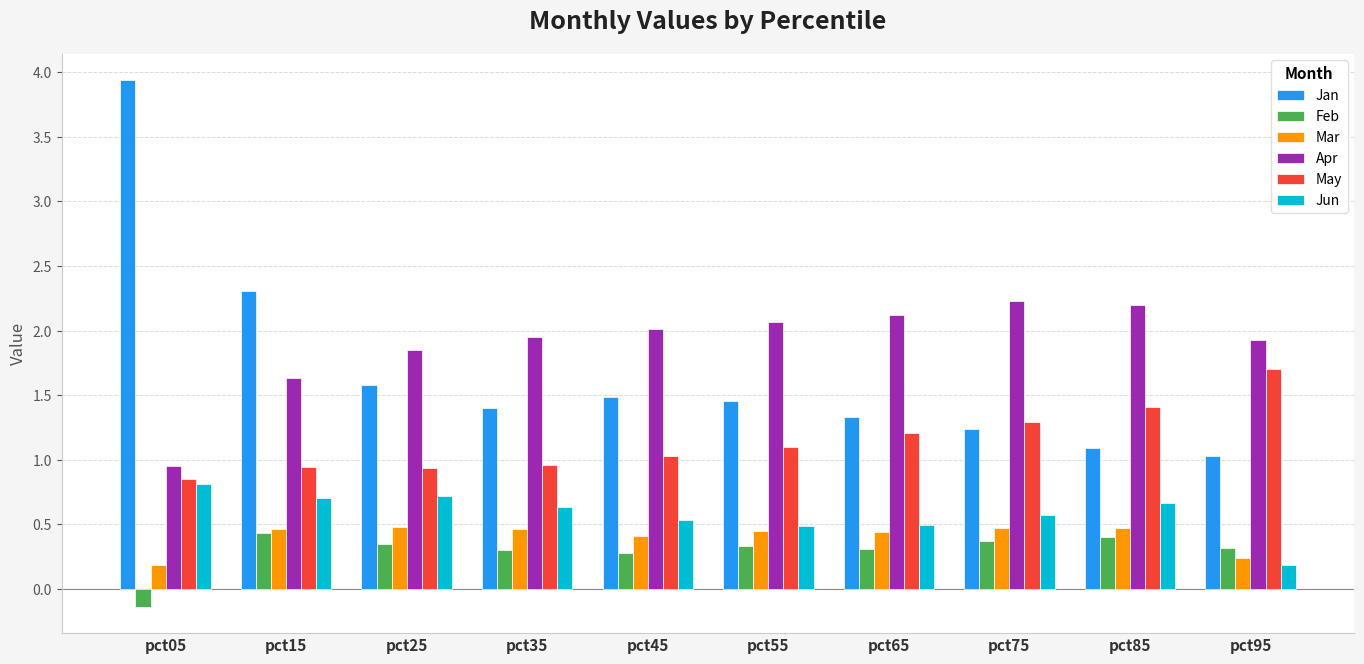

What is the difference between the second highest and second lowest values in the Apr series?

0.6